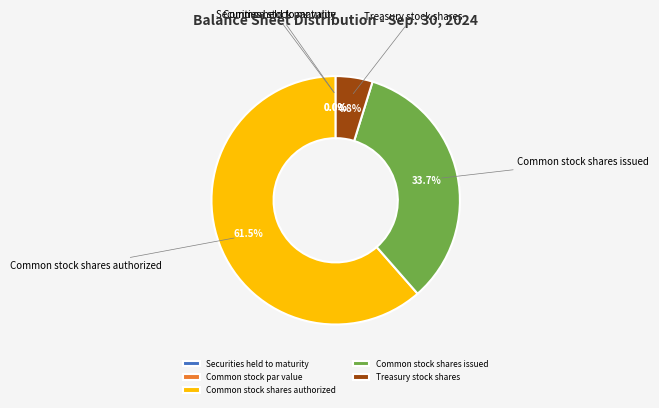

What is the largest slice in the pie chart?

Common stock shares authorized